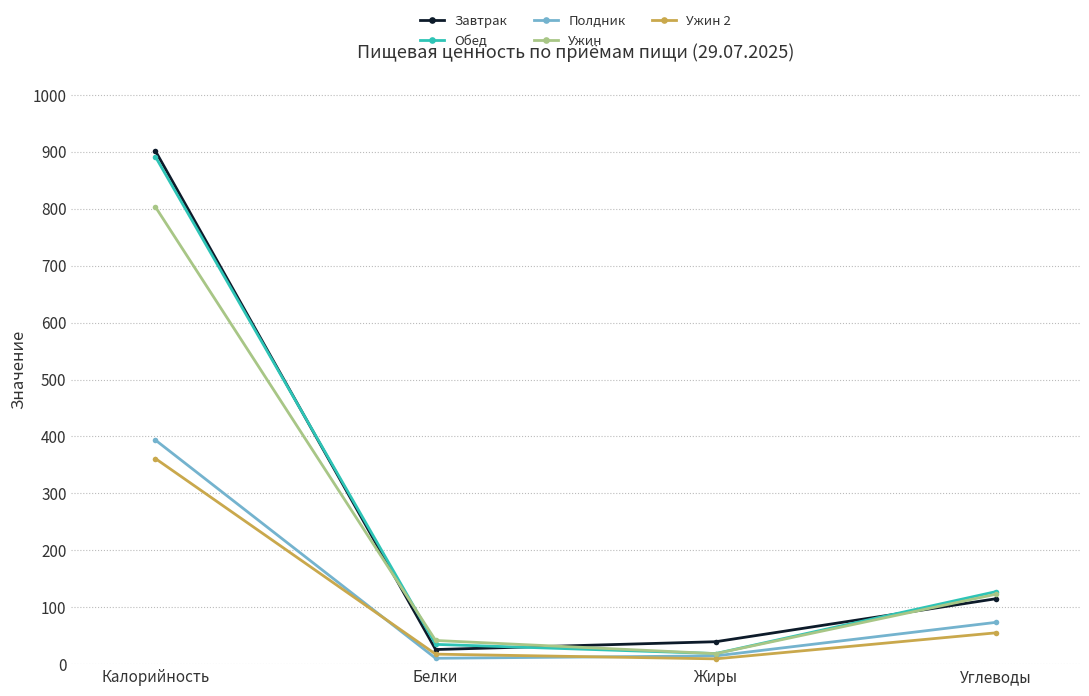

At which label does Завтрак reach its peak?

Калорийность